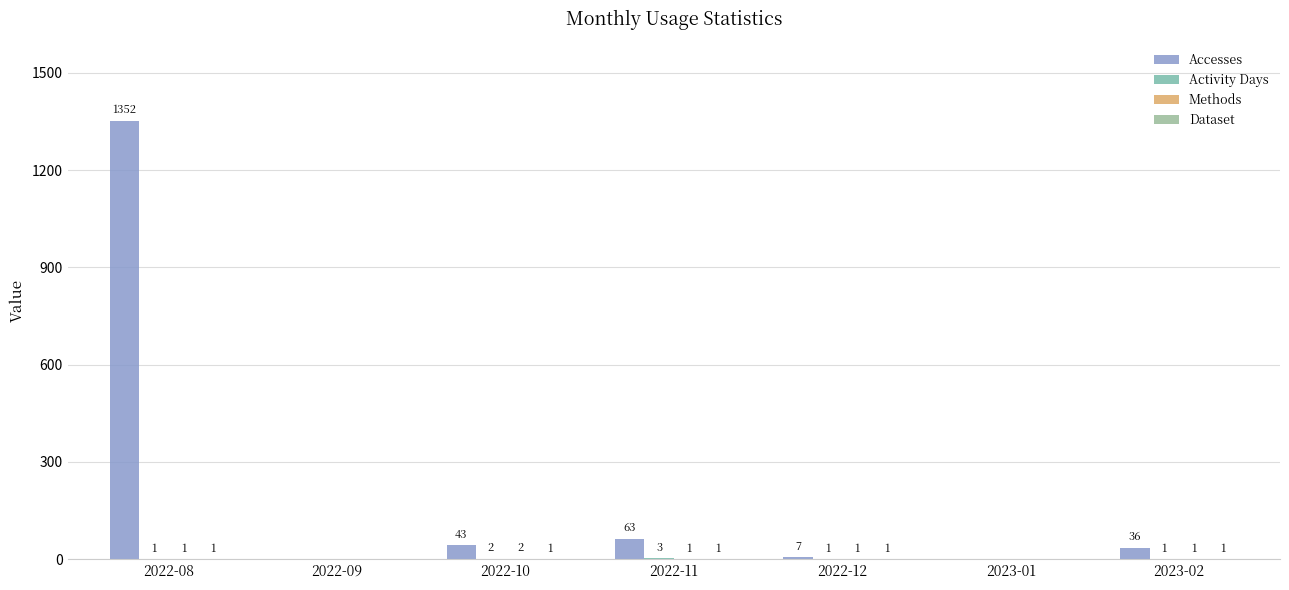

How many categories are shown in the chart?

7